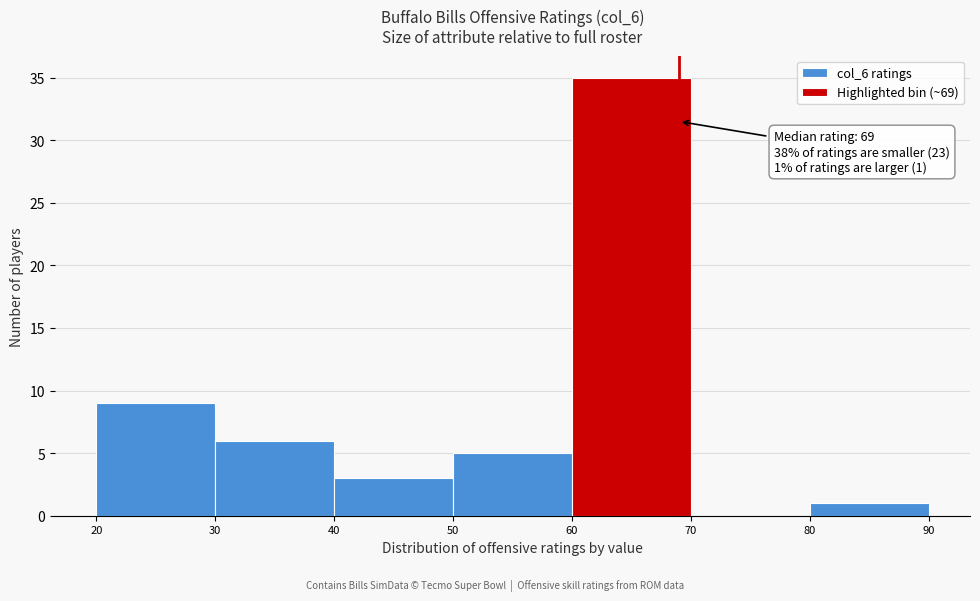

Over which range of the x-axis is the bar tallest?

60 to 70